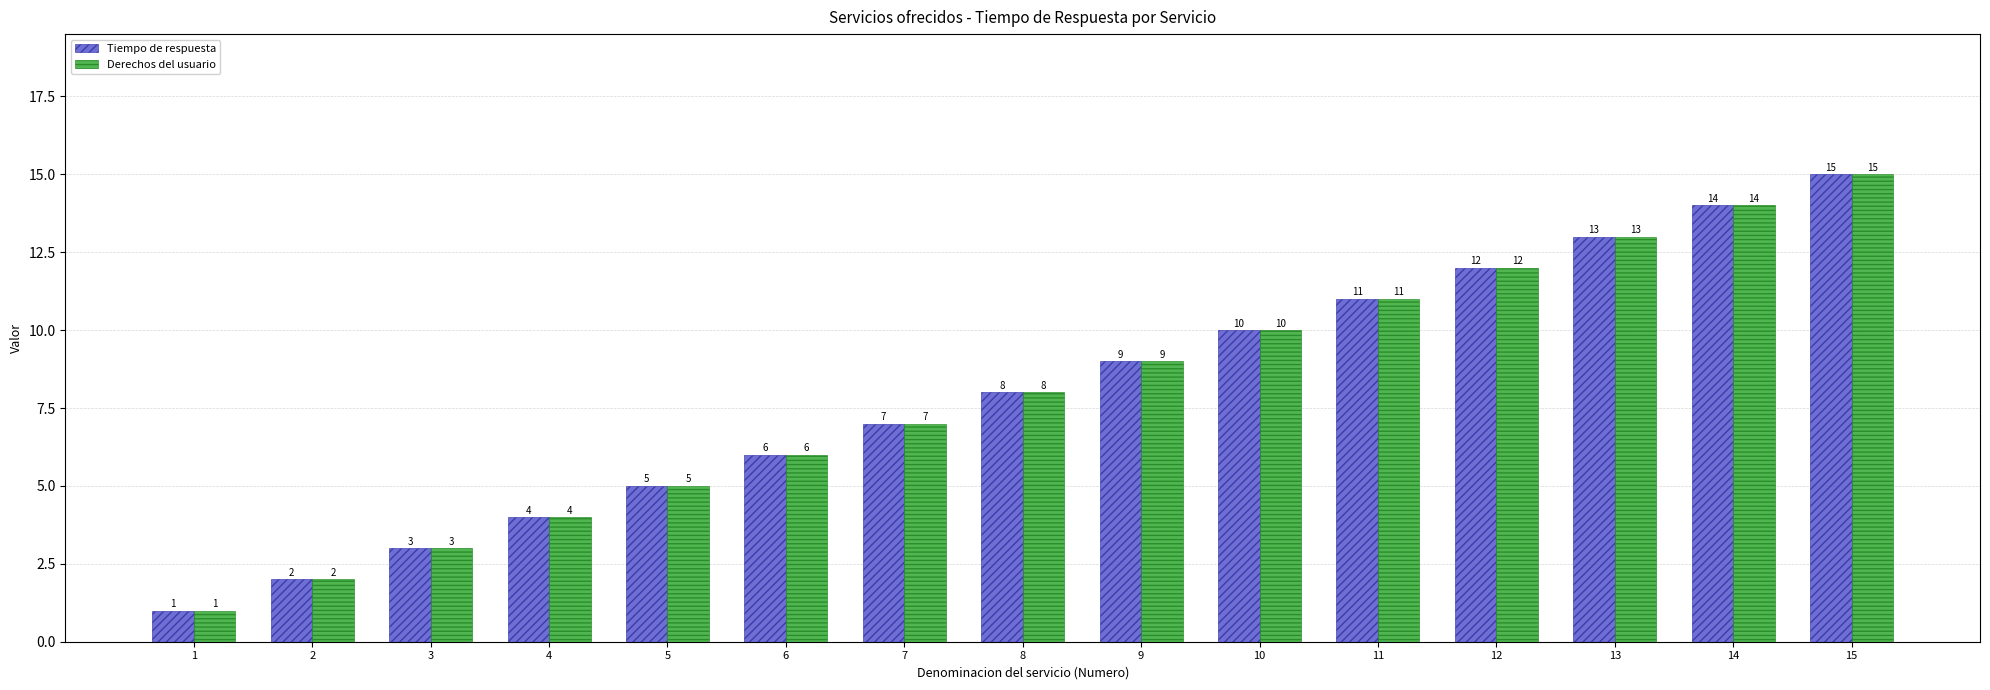

What is the difference between the maximum and minimum values in the Tiempo de respuesta series?

14